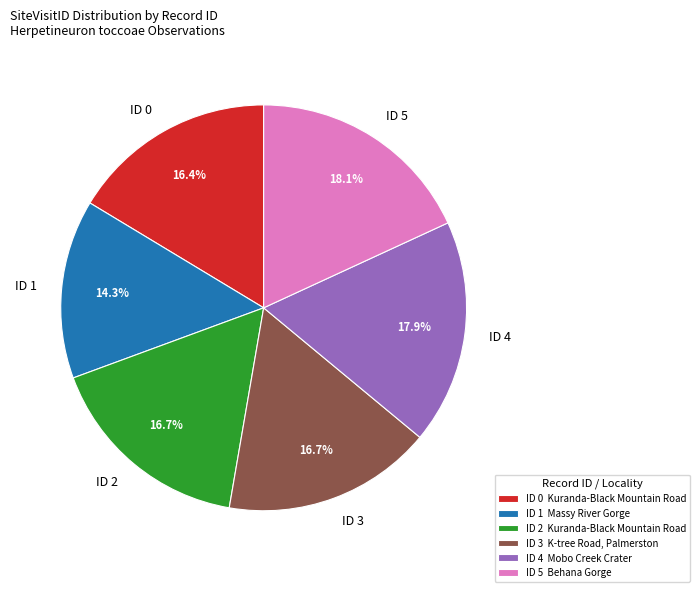

Between ID 2 and ID 1, which is larger?

ID 2